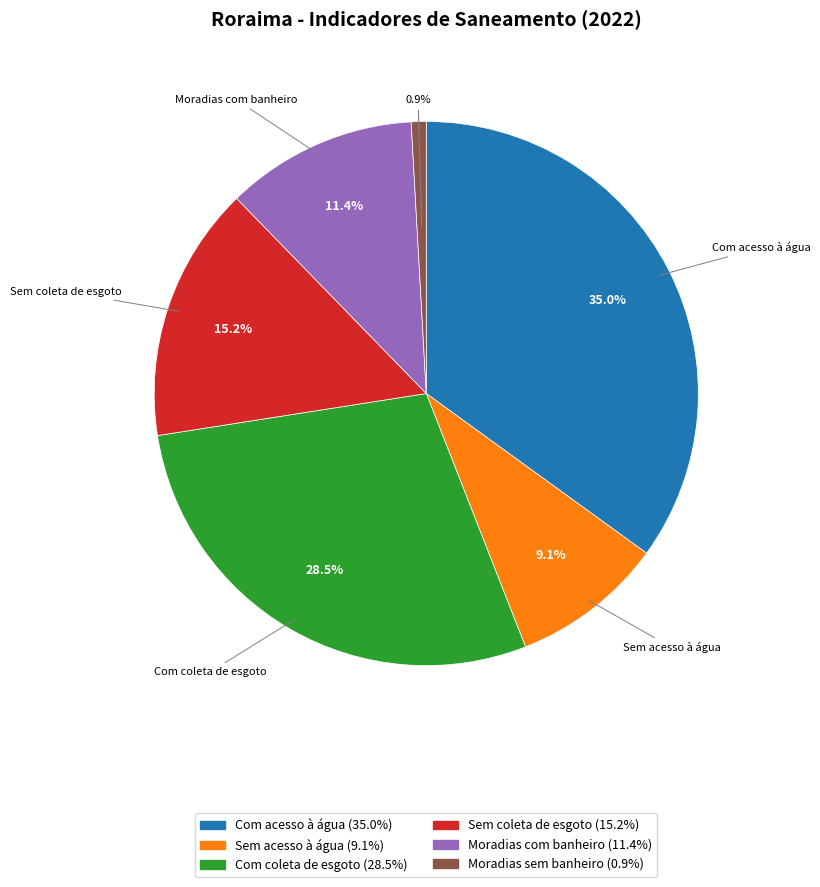

What portion of the pie excludes Sem coleta de esgoto?

84.8%